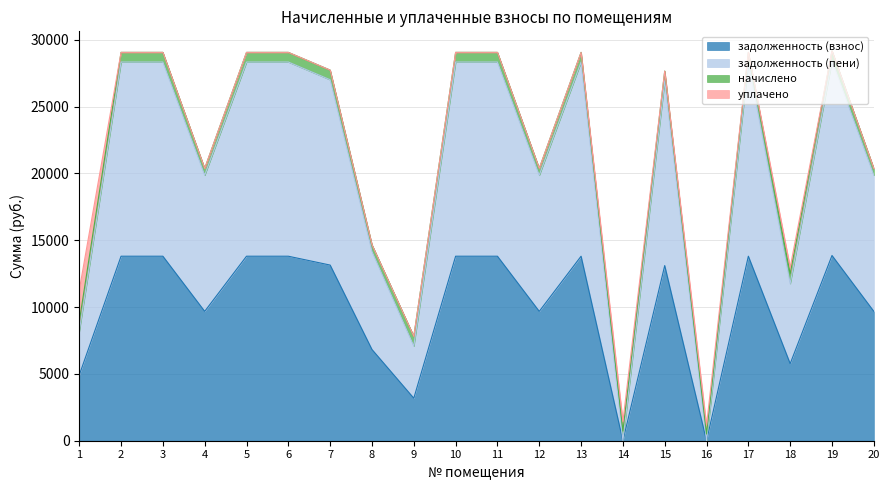

How many interior local valleys does the задолженность (пени) series have?

6